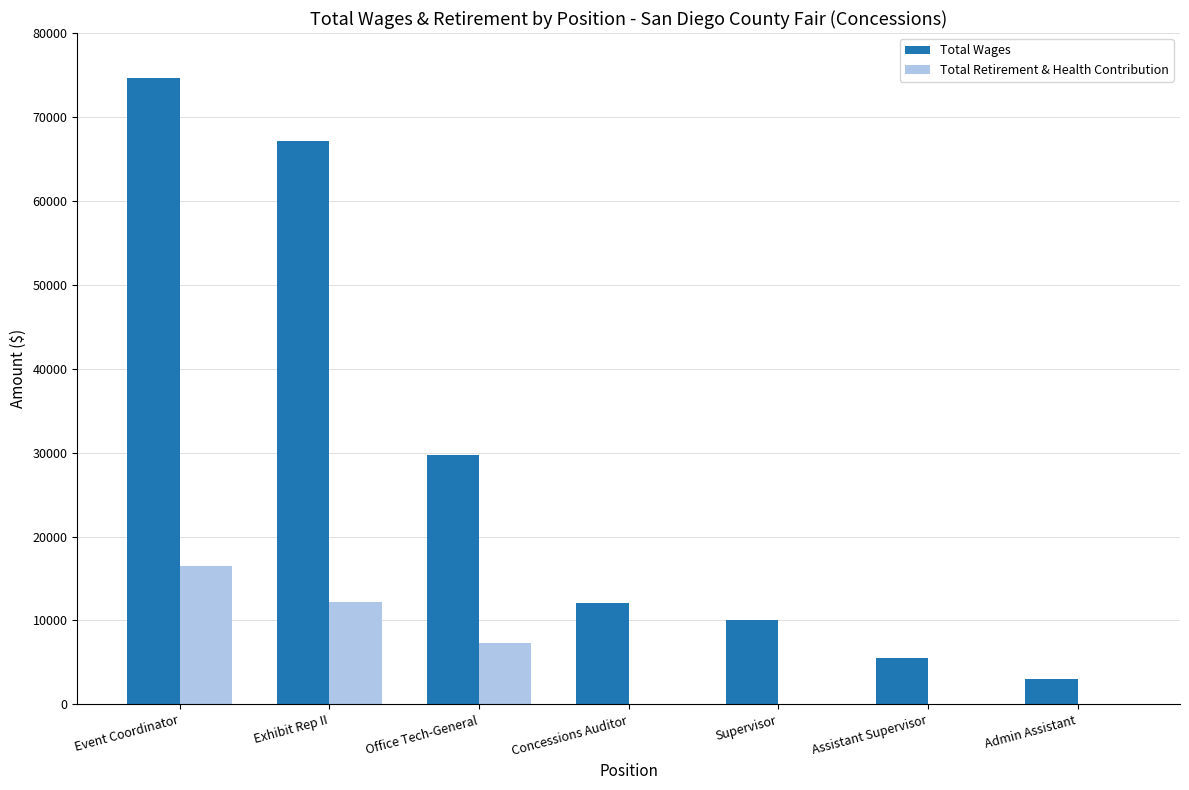

Which series has the largest total across all categories?

Total Wages